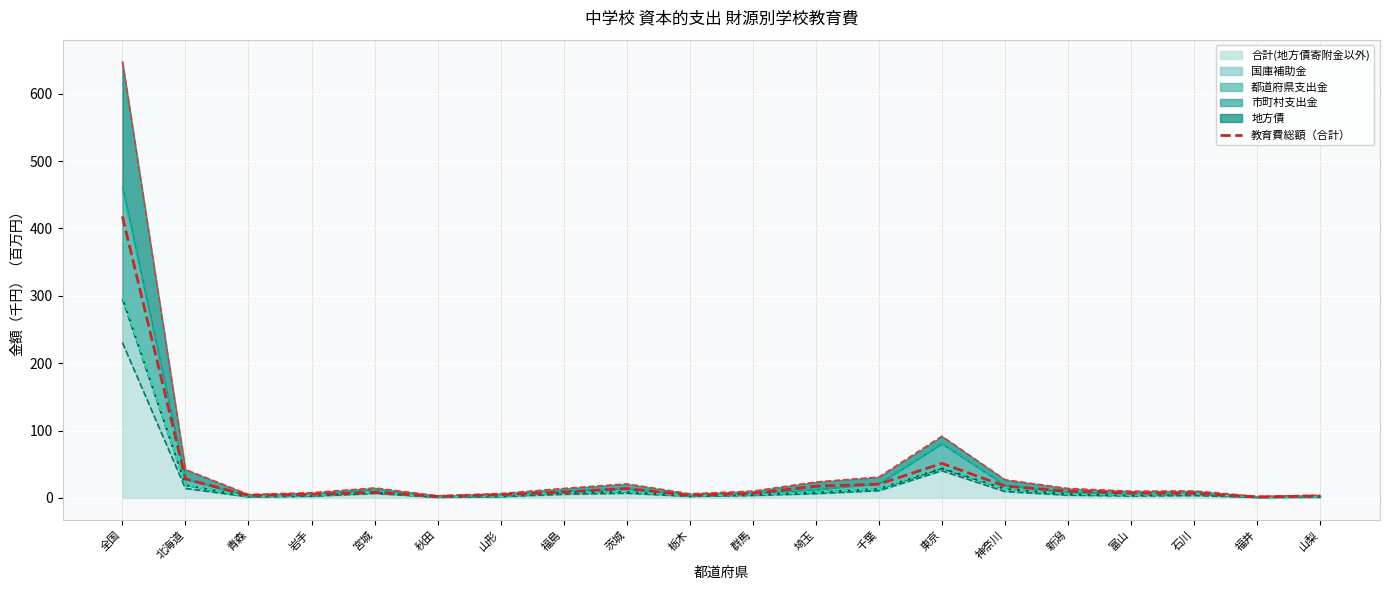

What is the difference between the second highest and second lowest values?

49.1